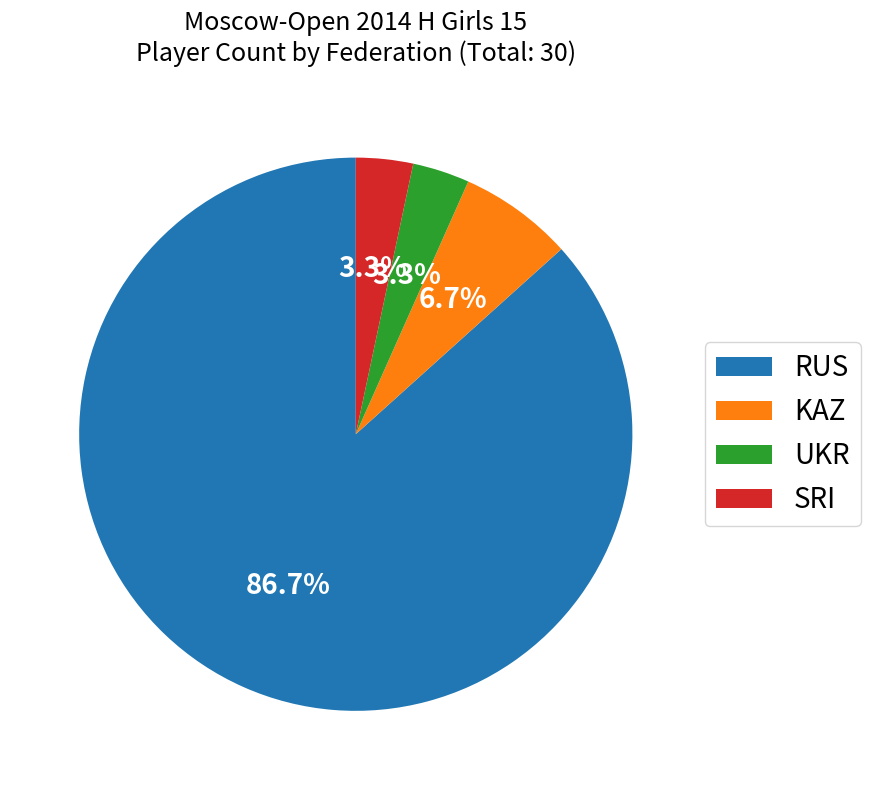

To the nearest percent, what is the combined percentage of UKR and SRI?

7%